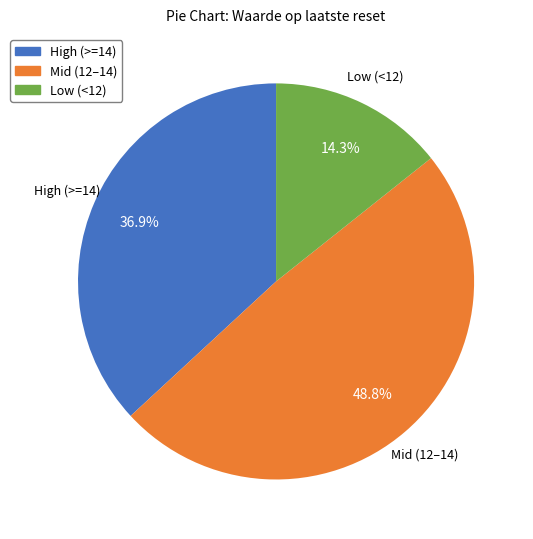

Is there any slice that represents more than half of the pie?

No